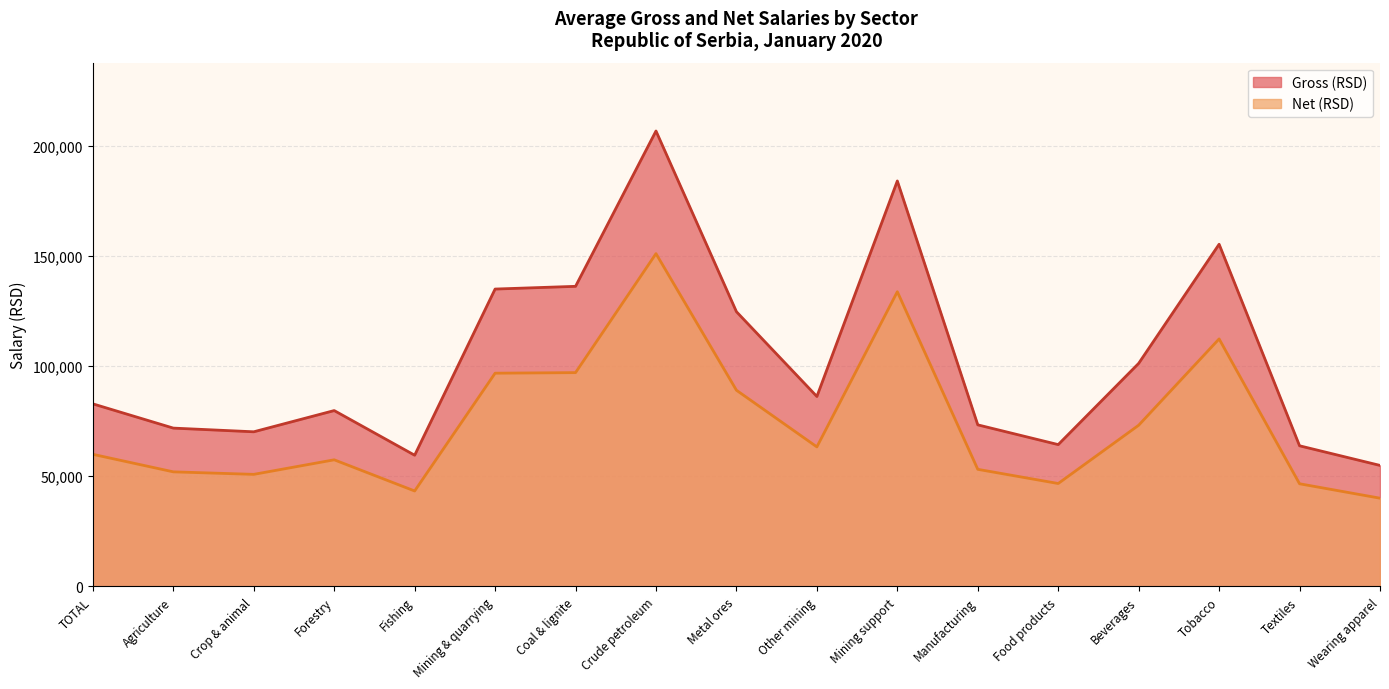

What is the label of the 14th point from the left?

Beverages